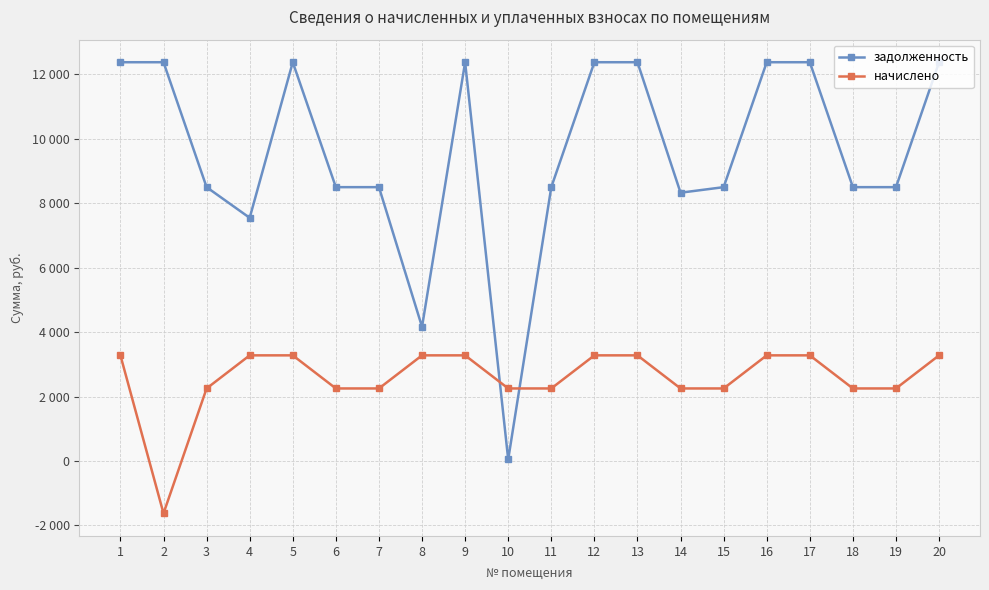

What are all the series names shown in the legend?

задолженность, начислено